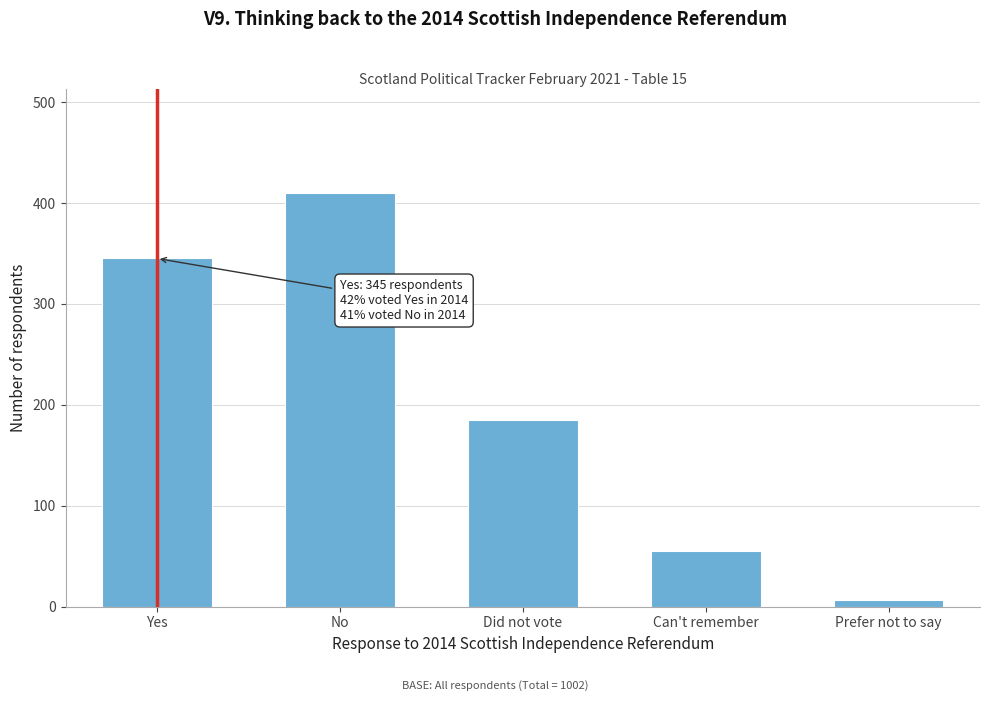

Reading left to right, extract all data points from this chart.

345	410	185	55	7